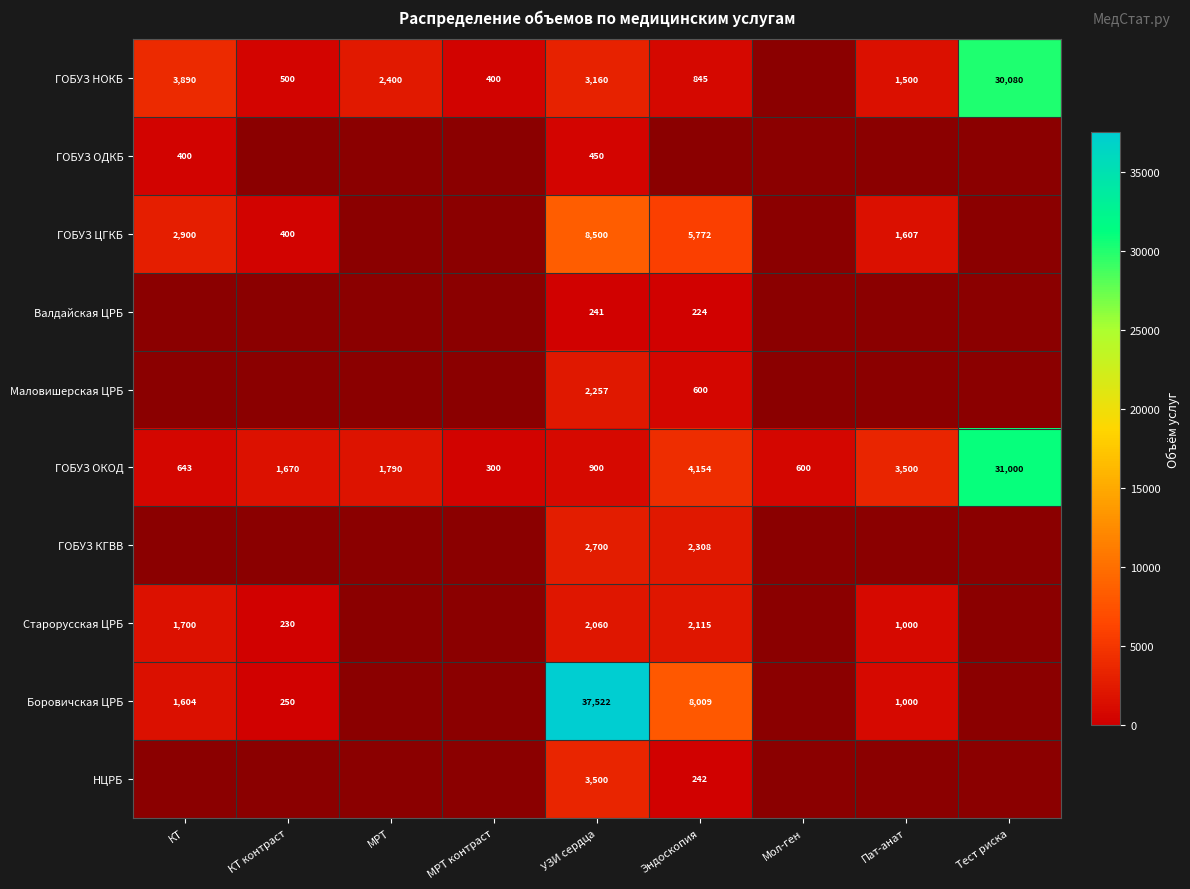

The value of Боровичская ЦРБ at УЗИ сердца is 54418. True or false?

False